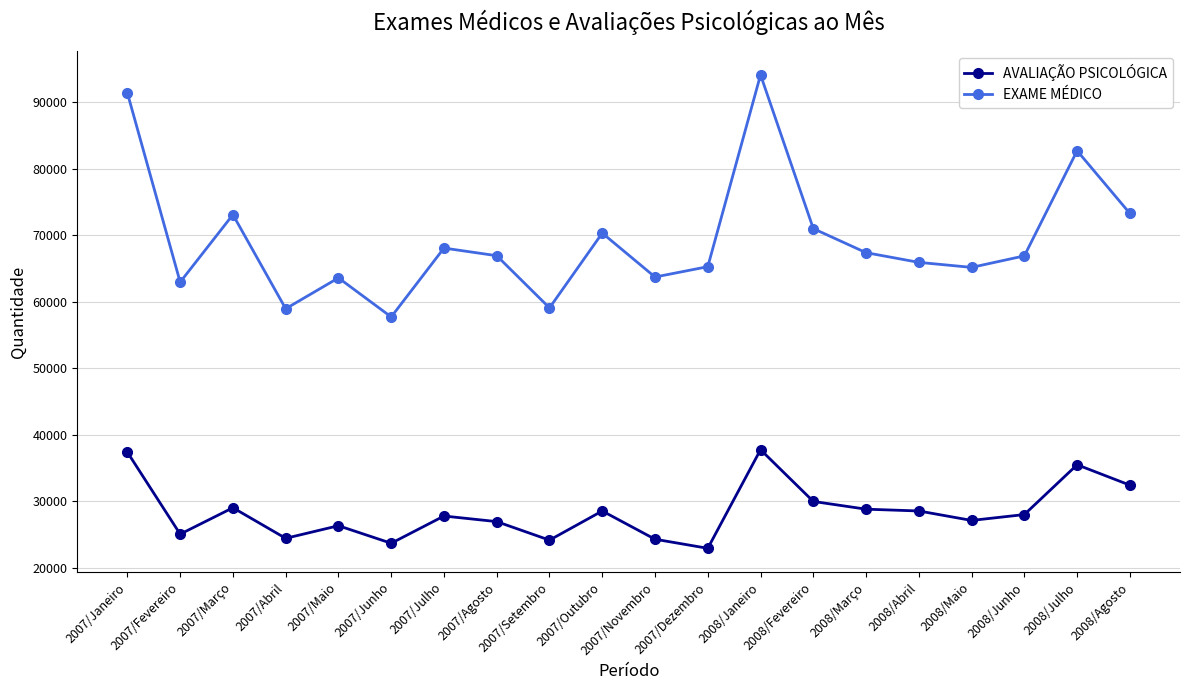

Rank the series by their average value, from lowest to highest.

AVALIAÇÃO PSICOLÓGICA, EXAME MÉDICO